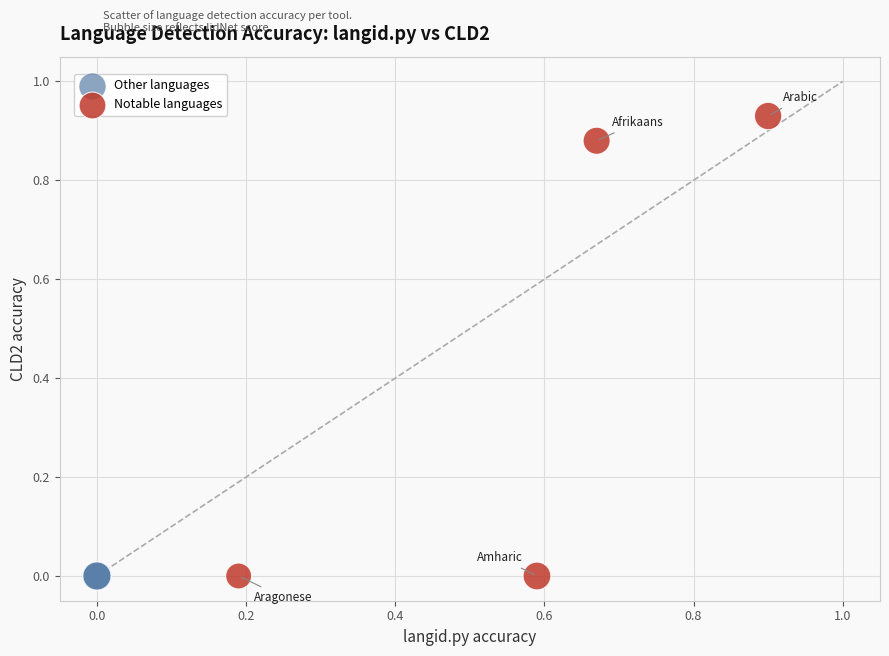

Which series contains the highest Y value?

Notable languages